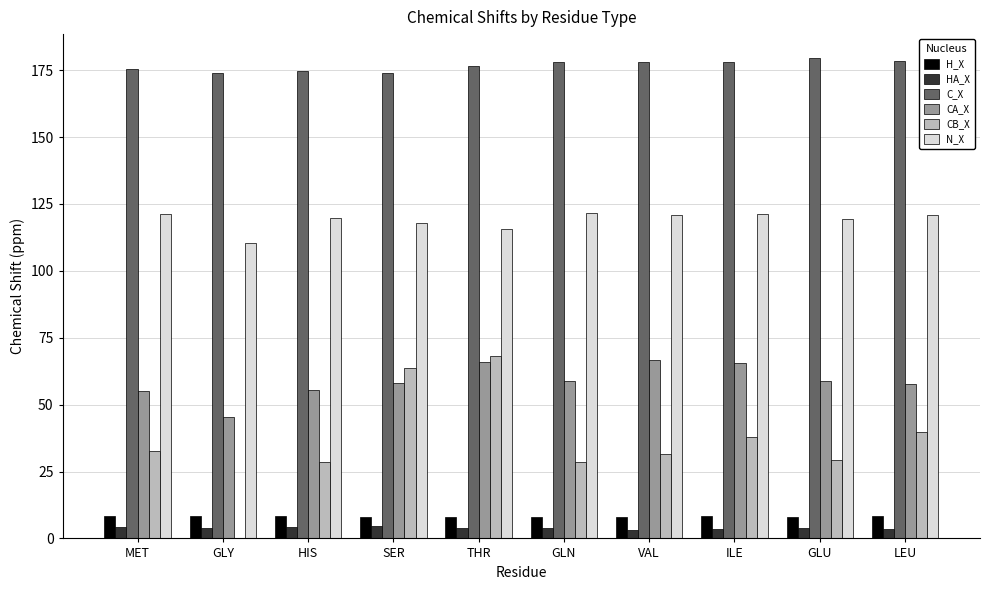

What is the spread (max minus min) of values at LEU?

174.9